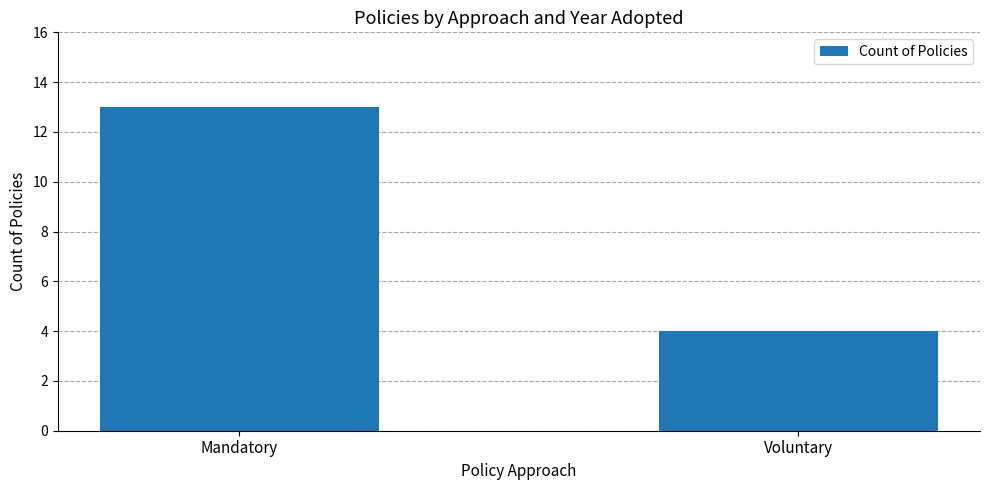

What is the change in value from Mandatory to Voluntary?

-9